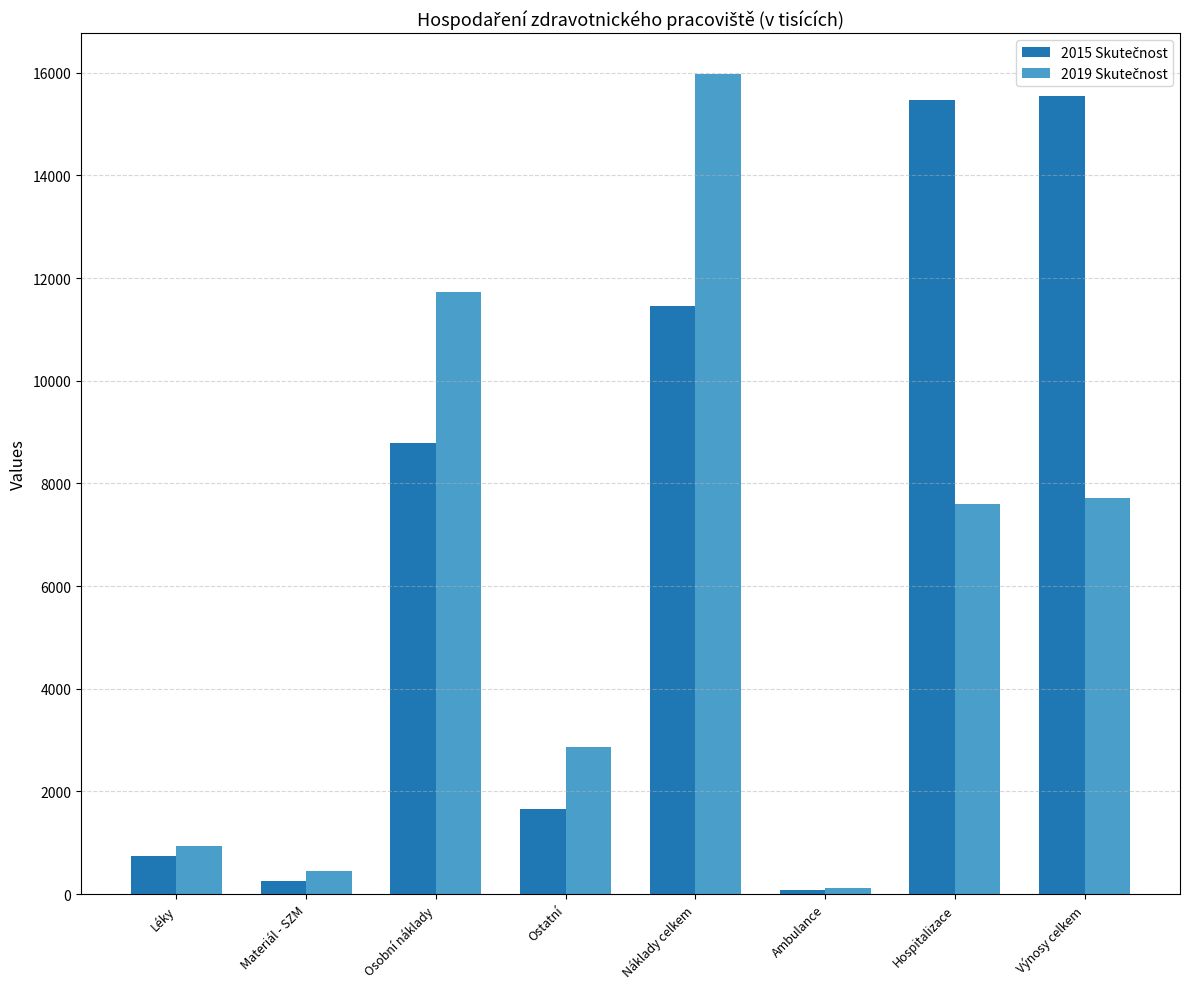

Count the number of categories in the chart.

8